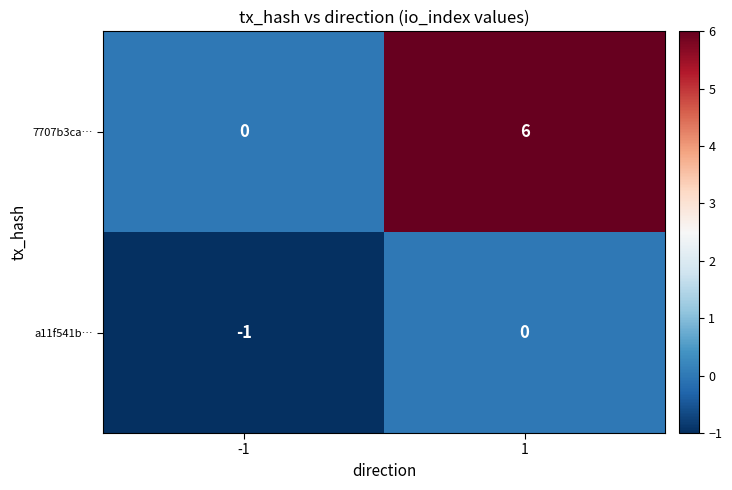

Which series has the widest spread of values?

7707b3ca…